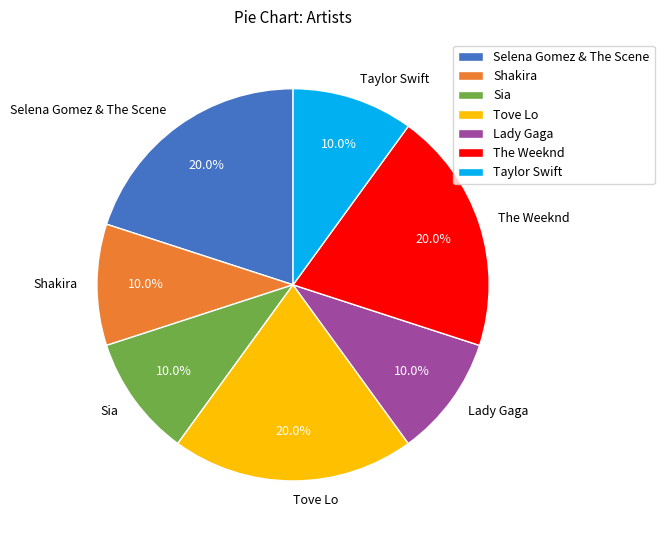

Is the sum of Tove Lo and Shakira greater than half?

No